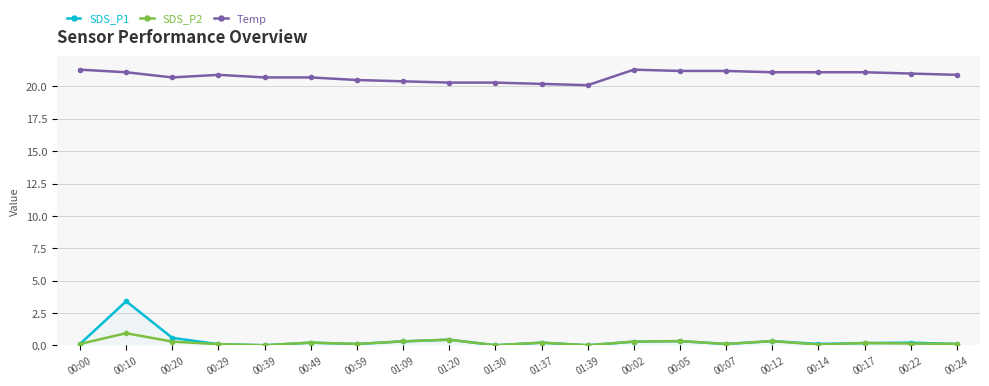

What is the difference between the SDS_P2 values at 00:39 and 00:12?

0.3